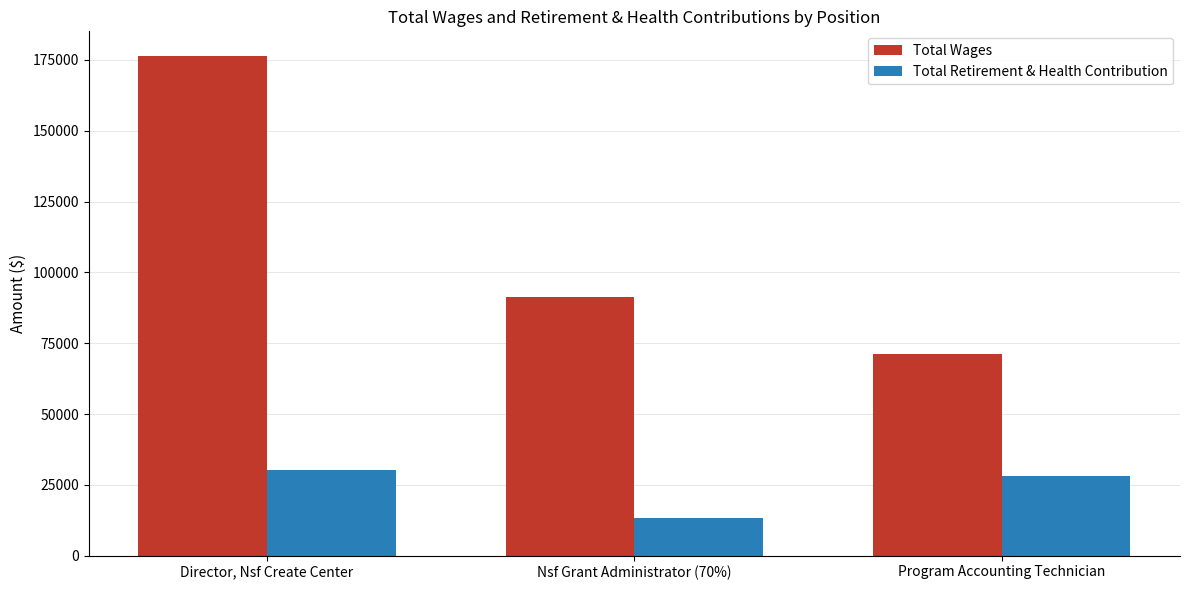

What is the sum of all Total Retirement & Health Contribution values?

71692